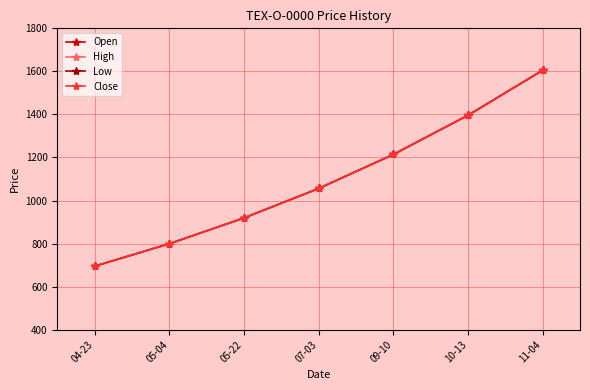

What is the label of the 2nd point from the right?

10-13